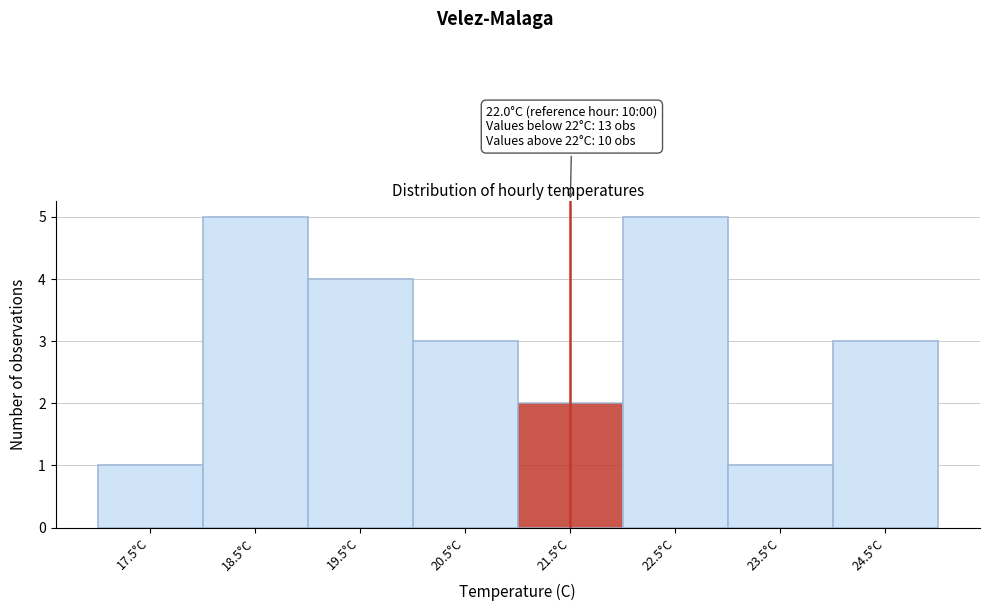

Reading left to right, transcribe all the data shown in this chart.

1	5	4	3	2	5	1	3